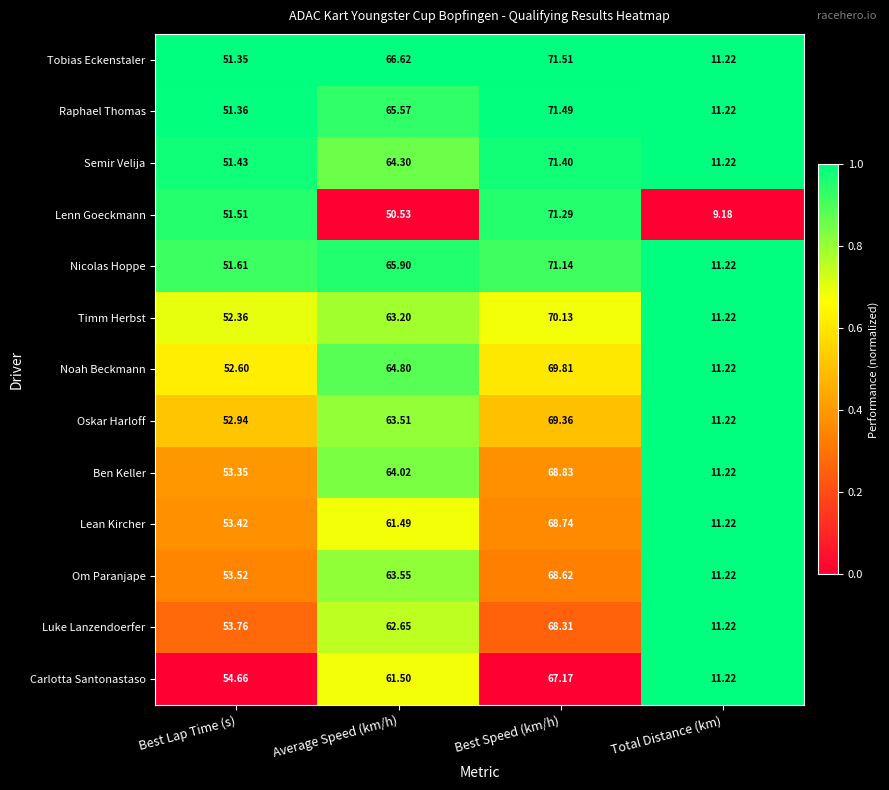

Rank the series by their maximum value, from lowest to highest.

Carlotta Santonastaso, Luke Lanzendoerfer, Om Paranjape, Lean Kircher, Ben Keller, Oskar Harloff, Noah Beckmann, Timm Herbst, Nicolas Hoppe, Lenn Goeckmann, Semir Velija, Raphael Thomas, Tobias Eckenstaler